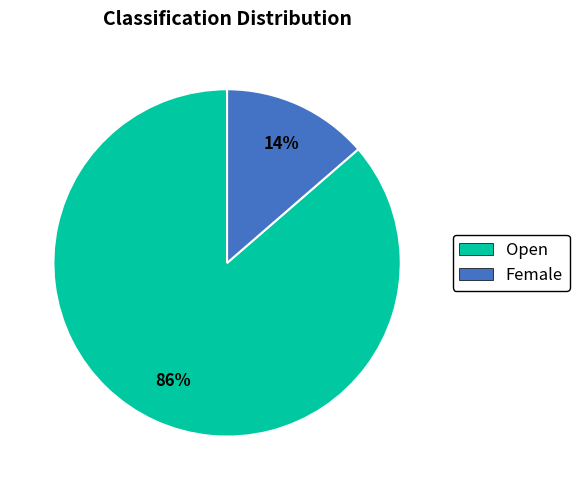

Is there any slice that represents more than half of the pie?

Yes